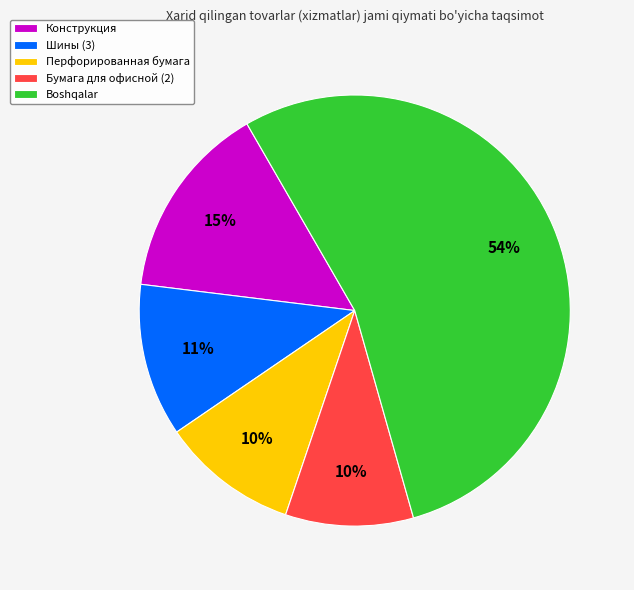

Is it true that Шины (3) is 1% of the pie?

False